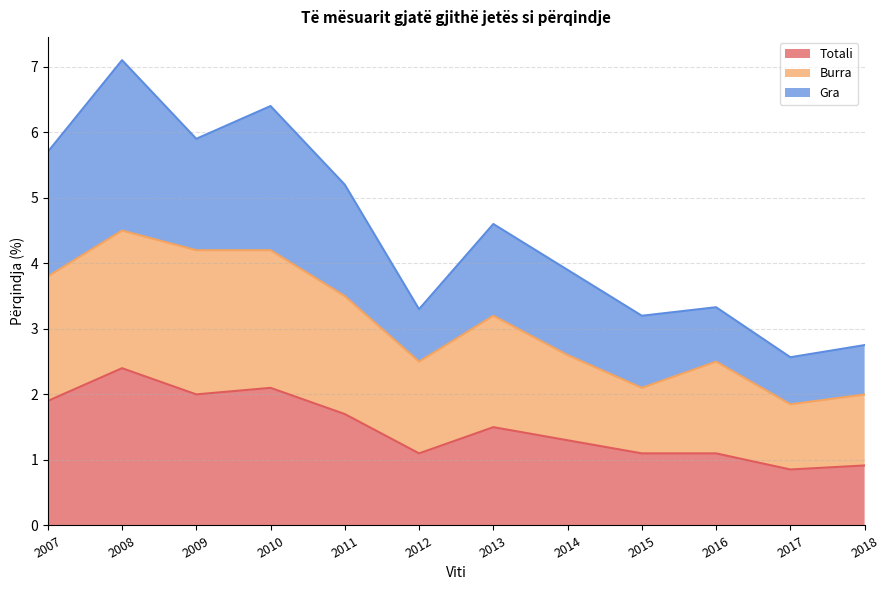

What is the value of the Burra point at the 8th from the left?

2.6